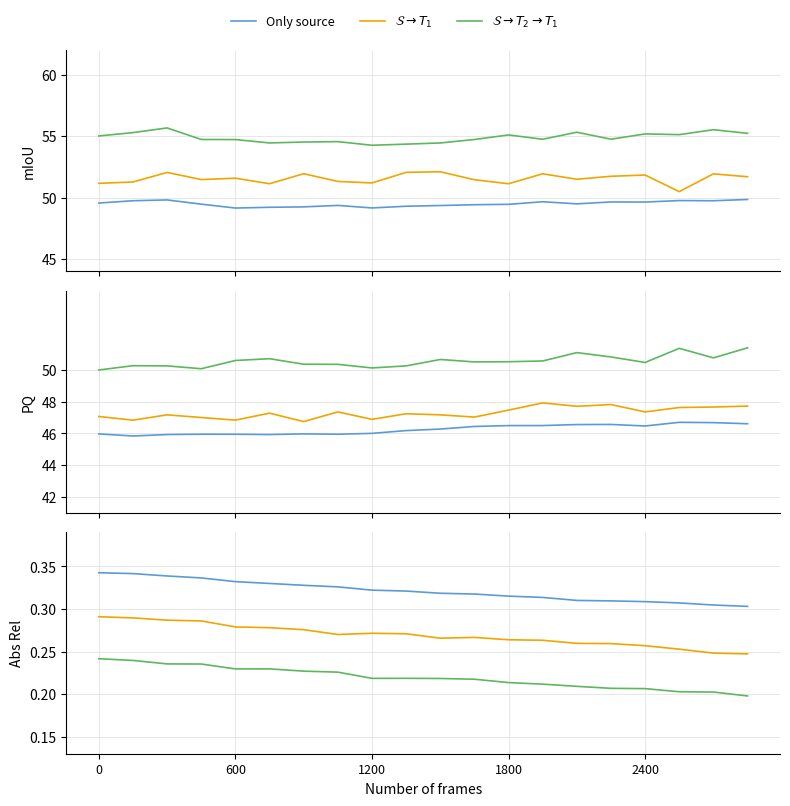

Which series changed the most between 1800 and 12?

$\mathcal{S} \rightarrow T_1$